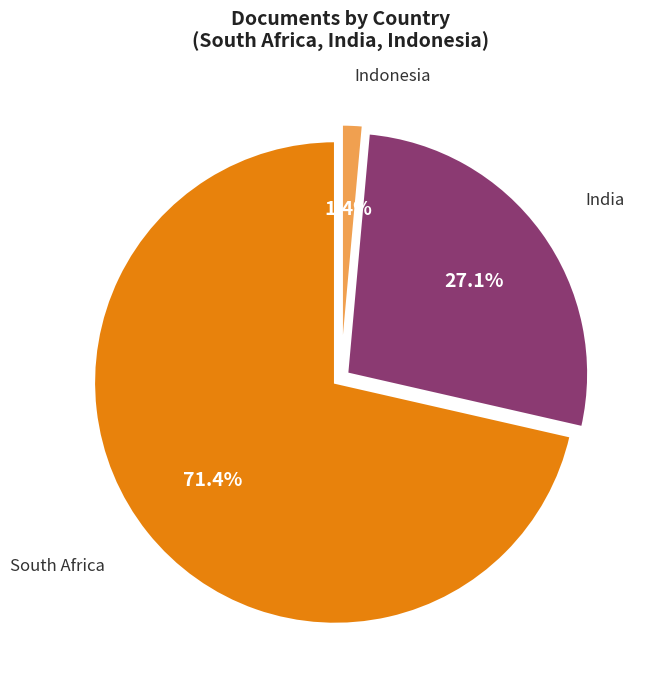

To the nearest percent, what portion does India represent?

27%